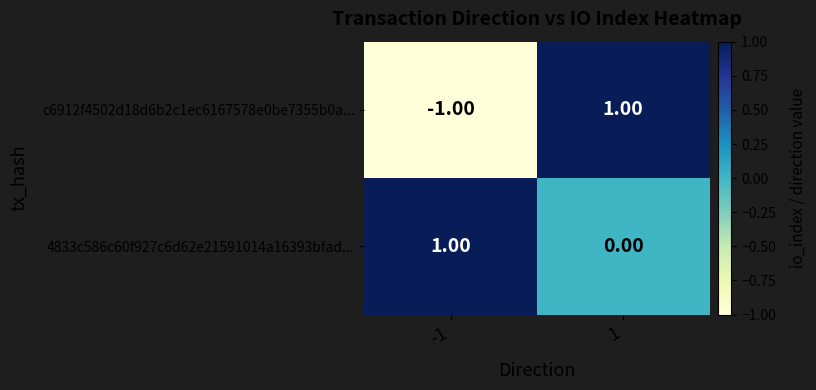

Rank the categories by c6912f4502d18d6b2c1ec6167578e0be7355b0a... value from lowest to highest.

-1, 1